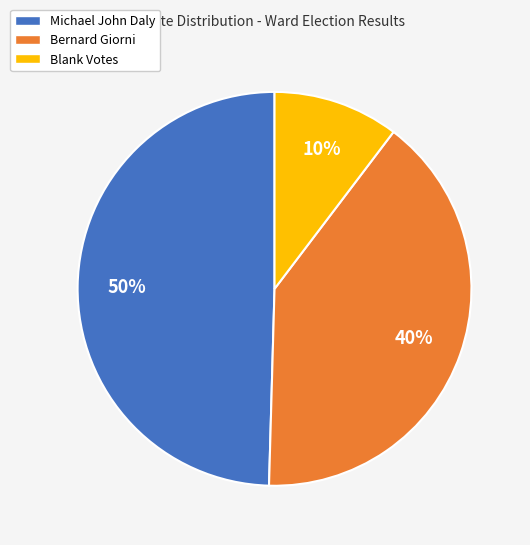

Count the number of slices in the pie.

3